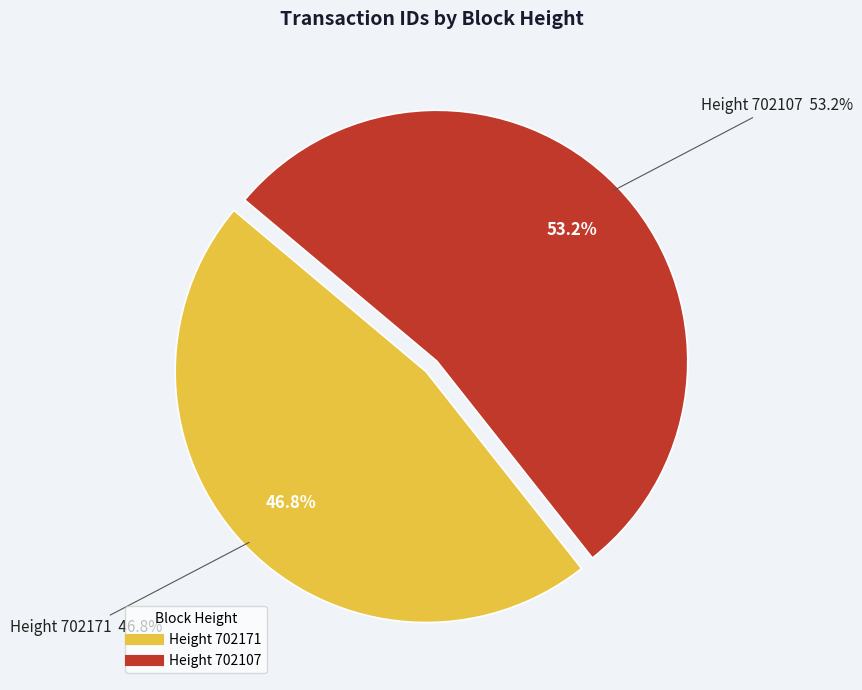

What is the ratio of the value at 702107 to the value at 702171?

1.1